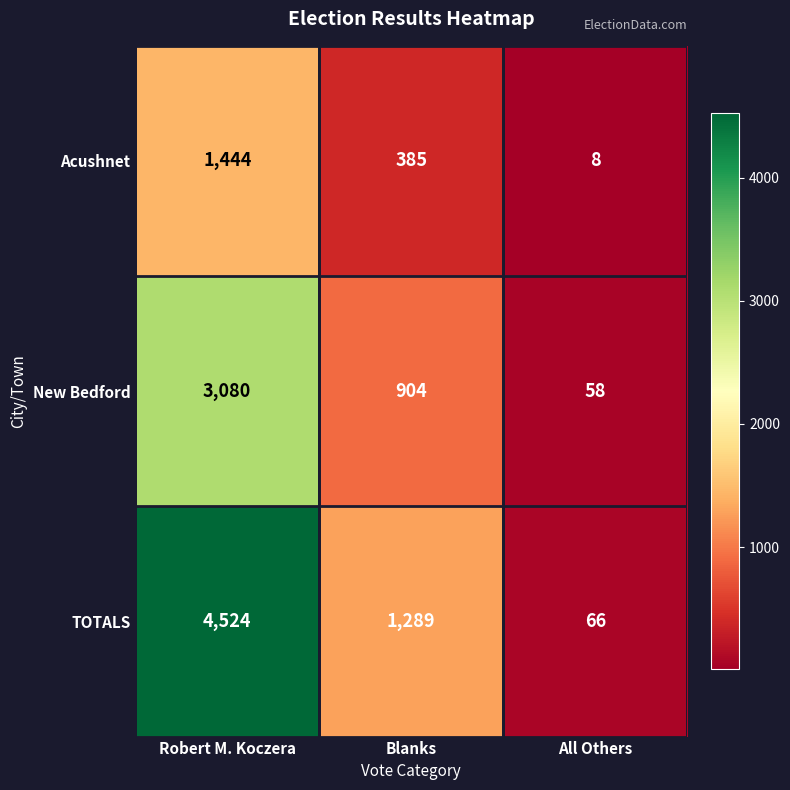

Reading left to right, list all the values displayed in this chart.

Acushnet: Robert M. Koczera=1444	Blanks=385	All Others=8
New Bedford: Robert M. Koczera=3080	Blanks=904	All Others=58
TOTALS: Robert M. Koczera=4524	Blanks=1289	All Others=66